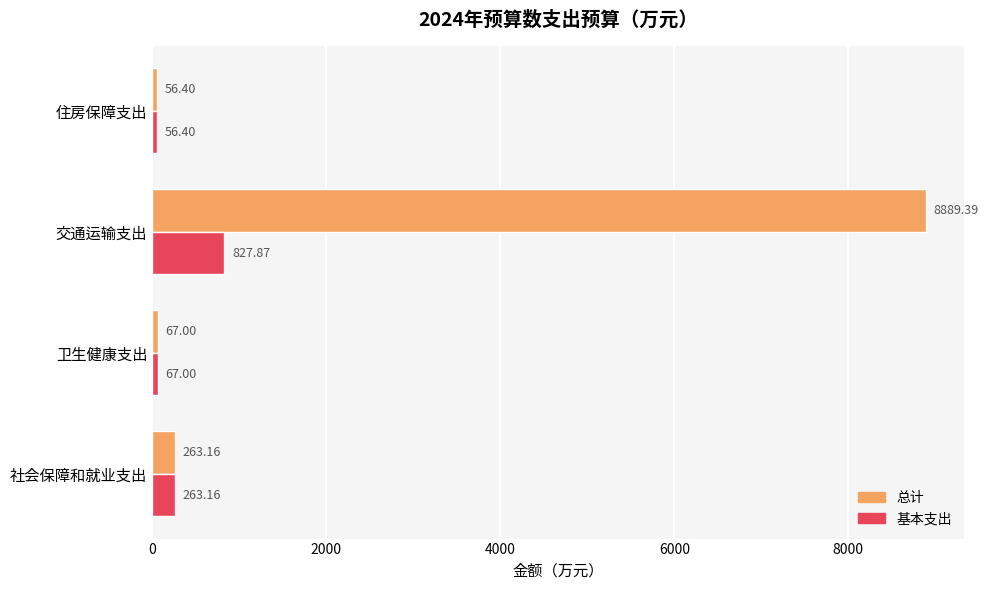

Between 交通运输支出 and 住房保障支出, which series saw the biggest shift?

总计